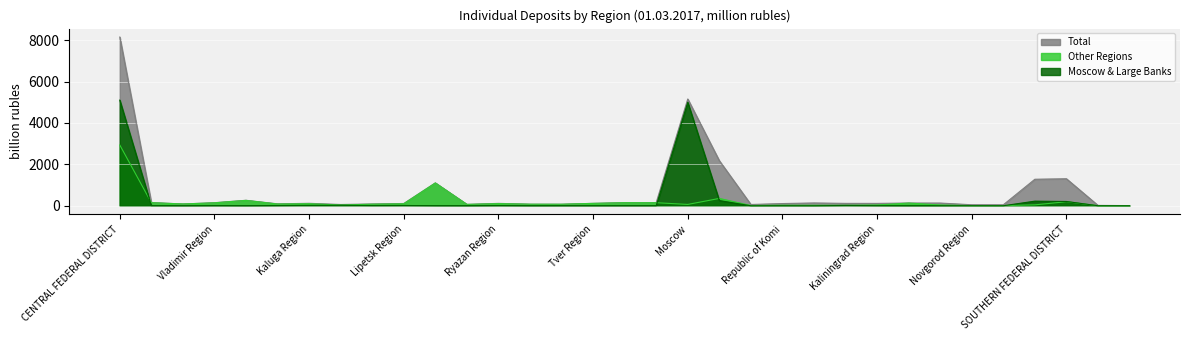

Is it true that Moscow & Large Banks equals 4.9 at Belgorod Region?

True